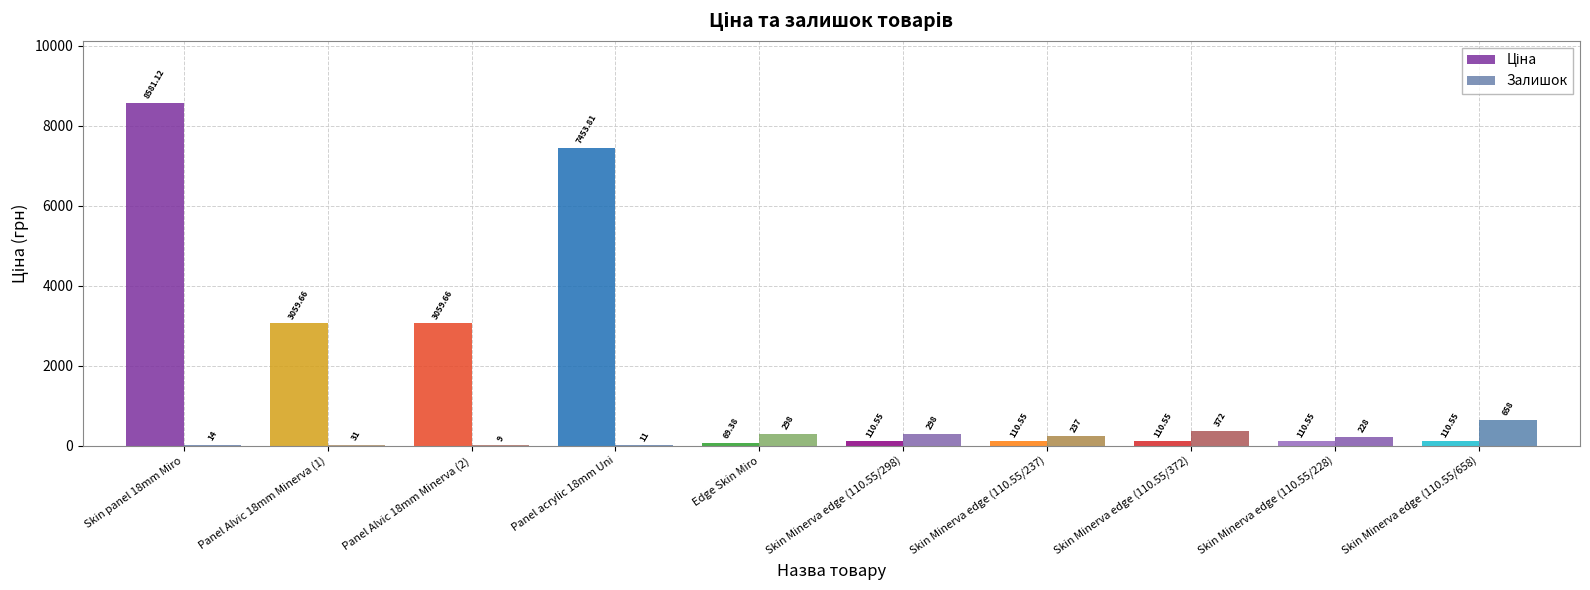

At which category is the sum across all series the highest?

Skin panel 18mm Miro